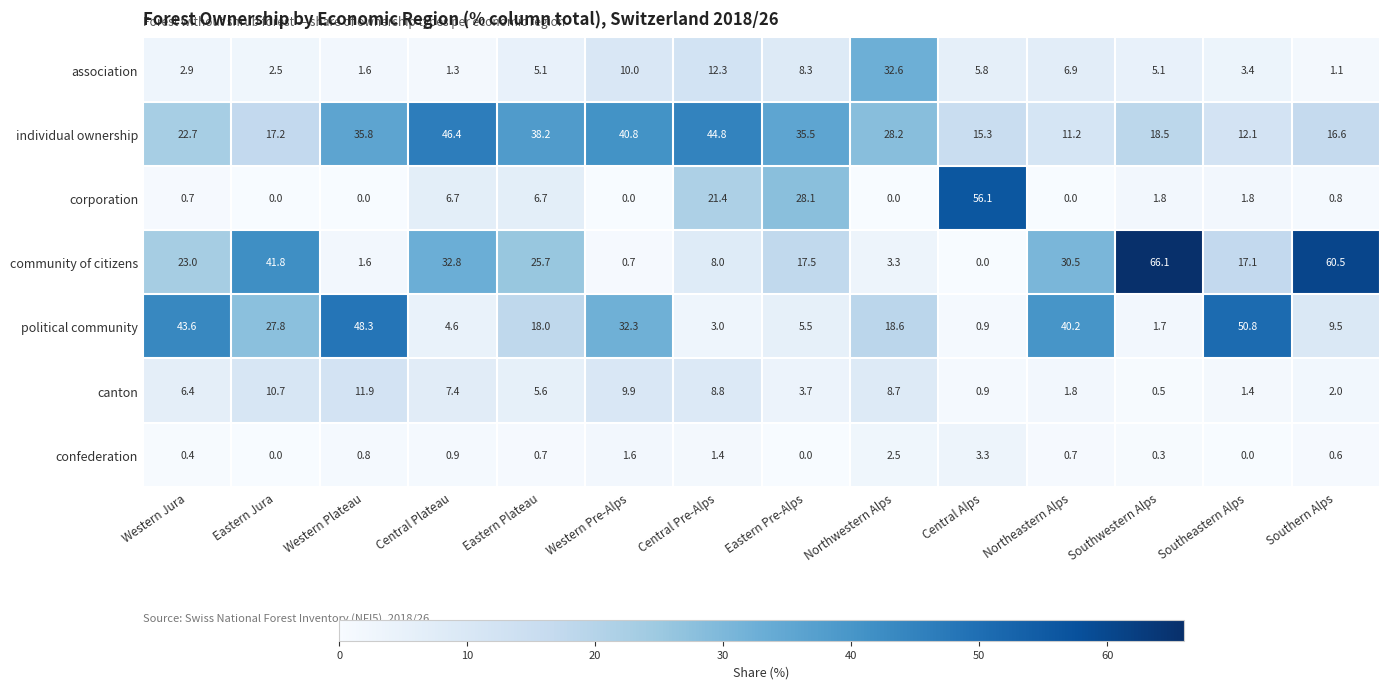

What is the difference between the maximum and minimum values in the political community series?

49.9